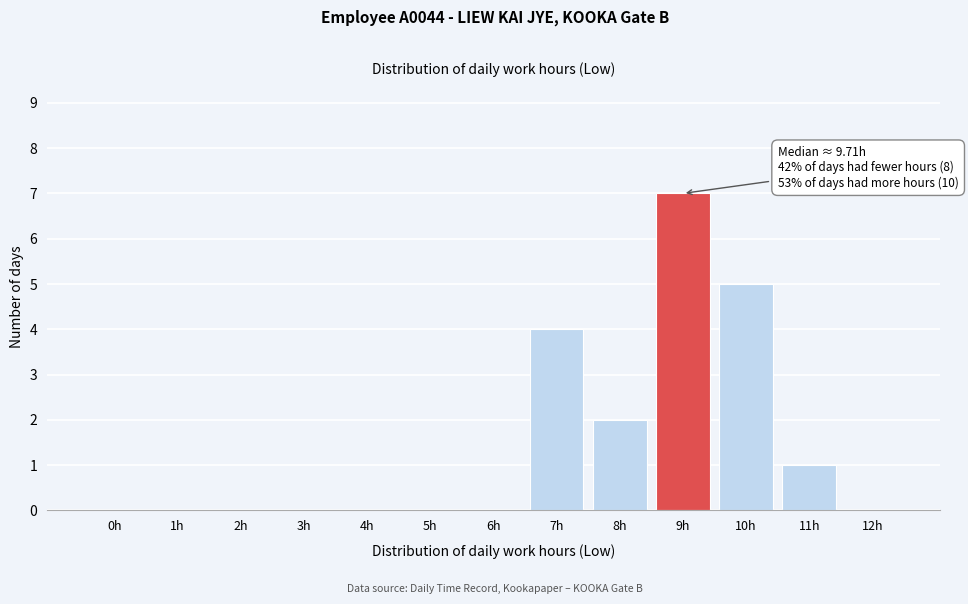

Reading left to right, extract all data points from this chart.

0h=0	1h=0	2h=0	3h=0	4h=0	5h=0	6h=0	7h=4	8h=2	9h=7	10h=5	11h=1	12h=0